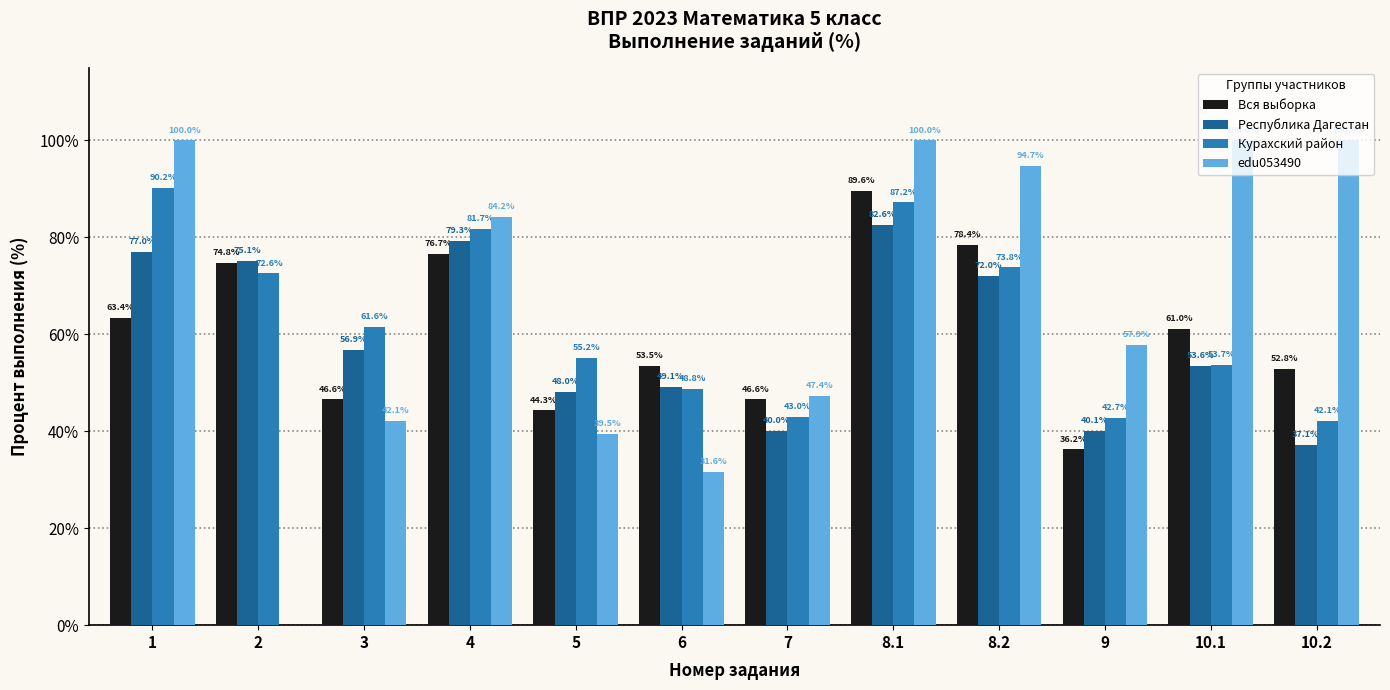

How many groups of bars are there?

12